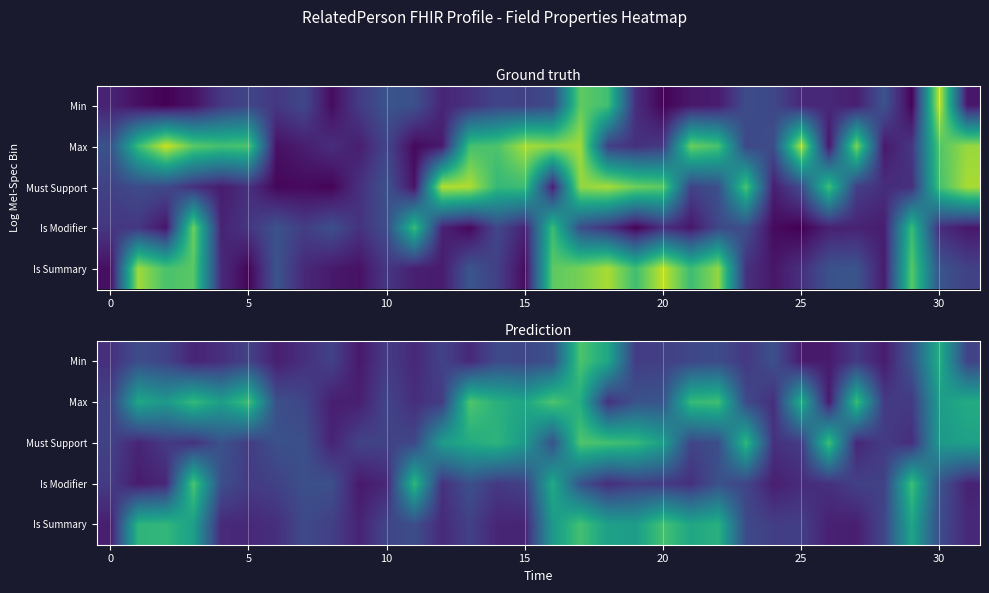

Which series has the largest total across all categories?

Max